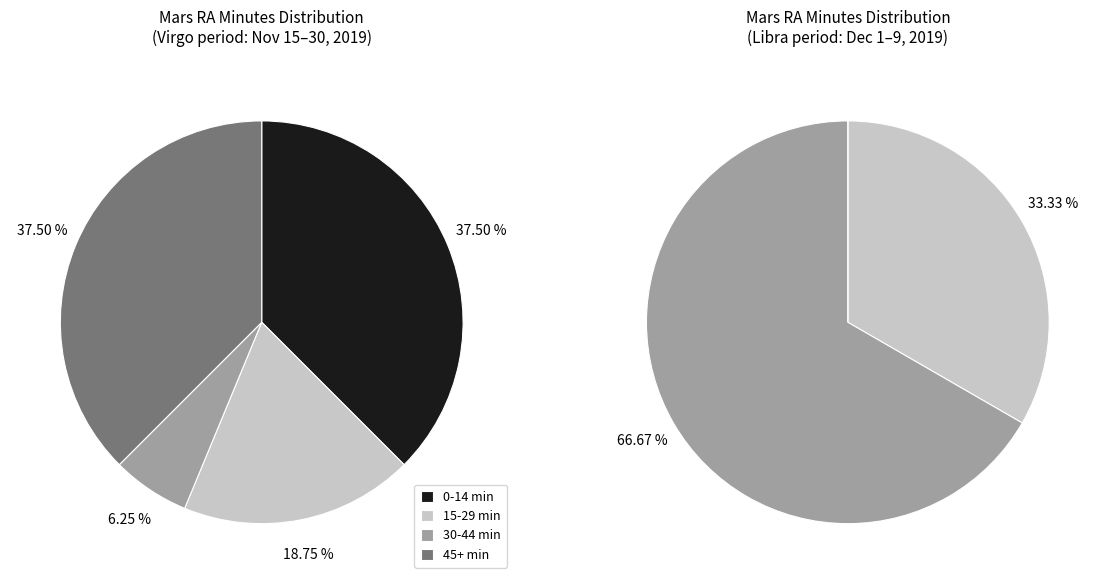

To the nearest percent, what portion does Virgo represent?

64%